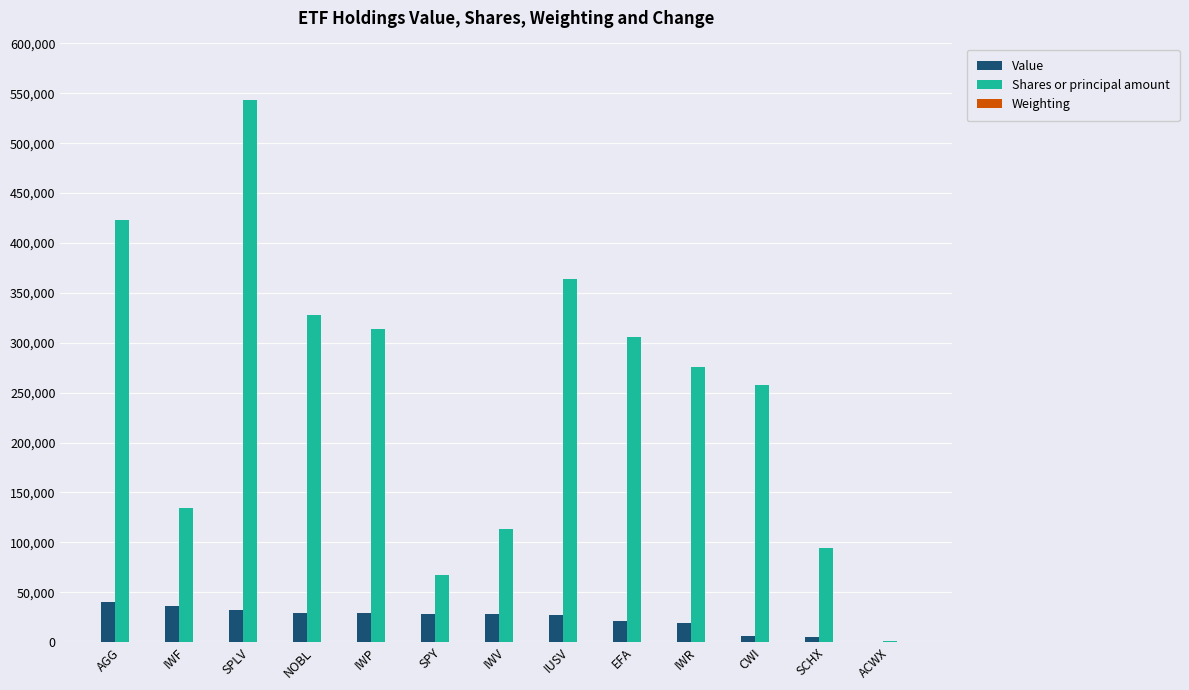

The value of Value at EFA is 21041.0. True or false?

True